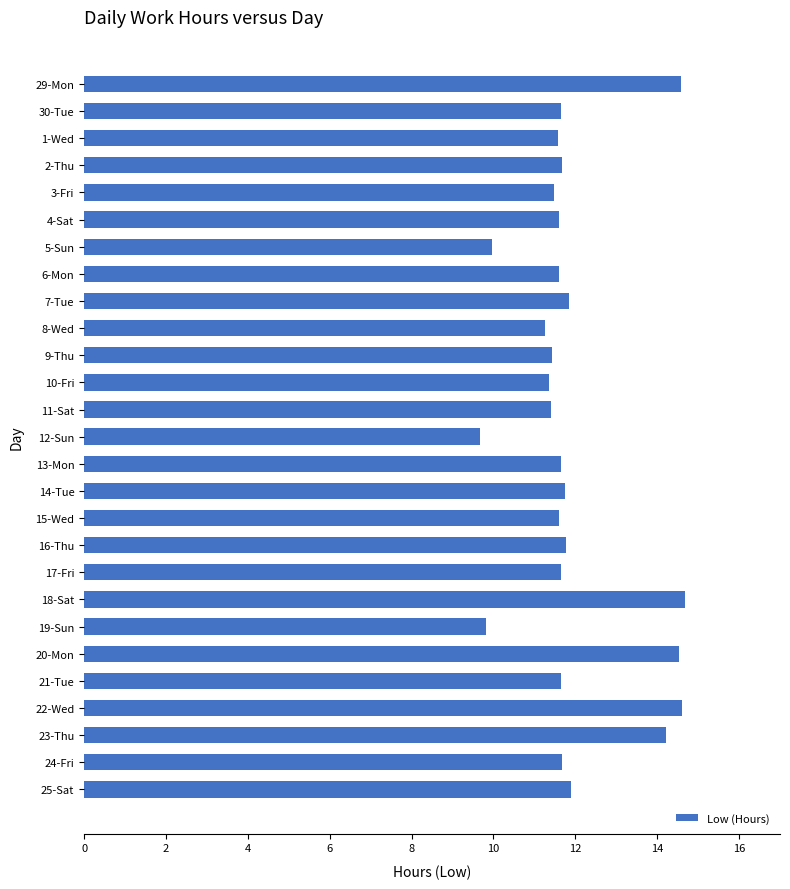

Approximately how many times larger is the value at 30-Tue compared to 2-Thu?

1.0